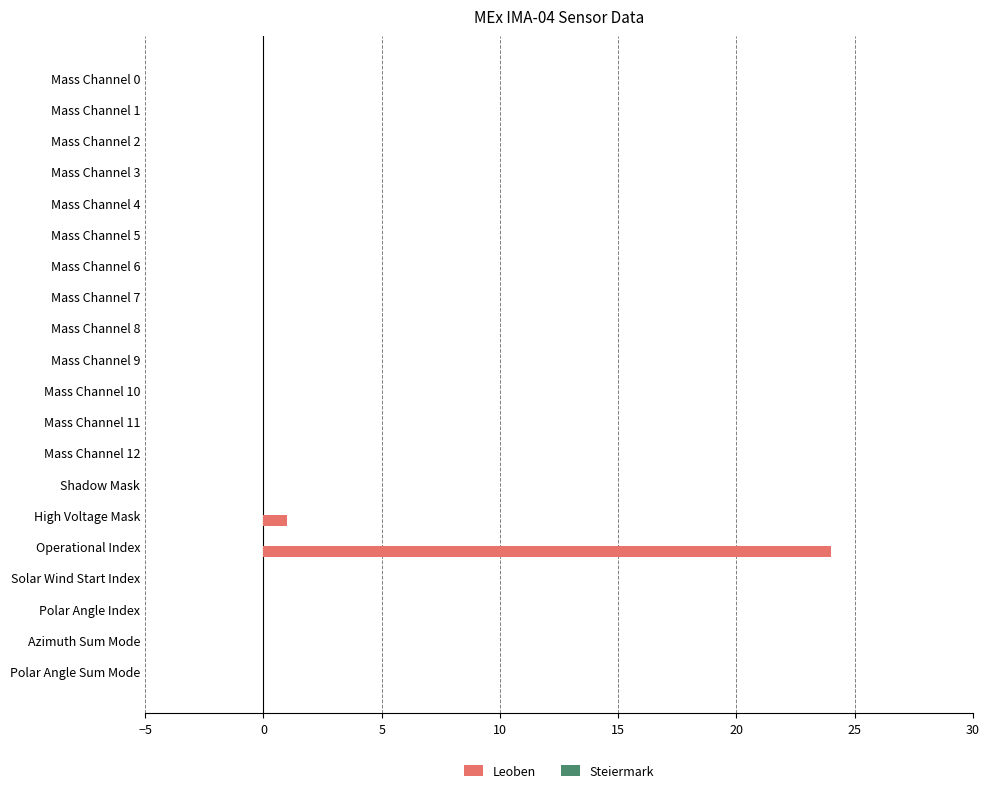

True or false: the data shows -10 at Mass Channel 7.

False